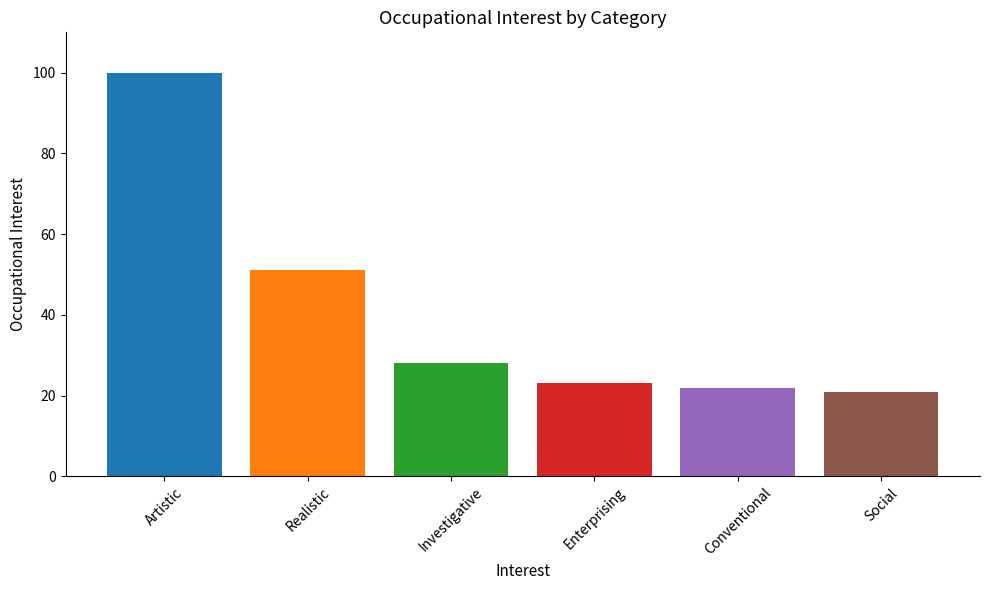

Reading right to left, what are all the values shown in this chart?

Social=21	Conventional=22	Enterprising=23	Investigative=28	Realistic=51	Artistic=100